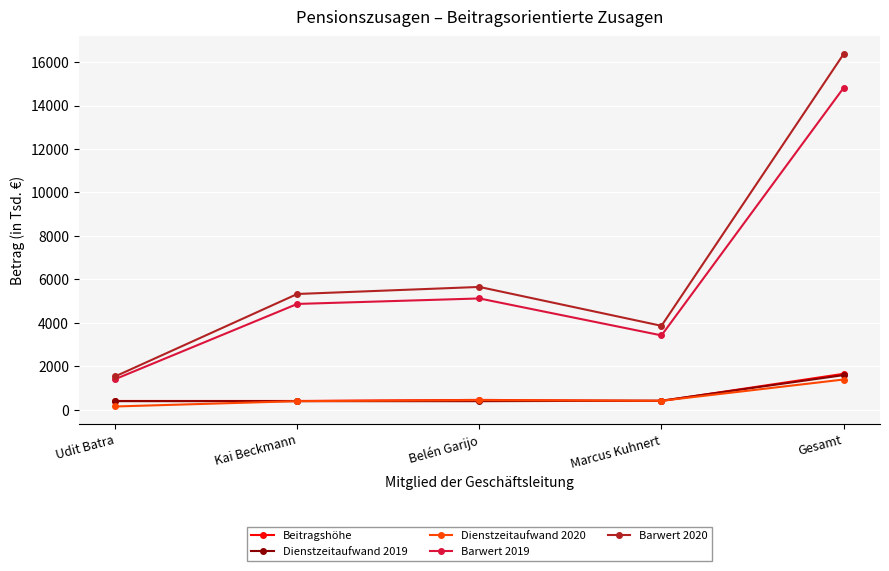

Which category has the lowest value in the Barwert 2020 series?

Udit Batra